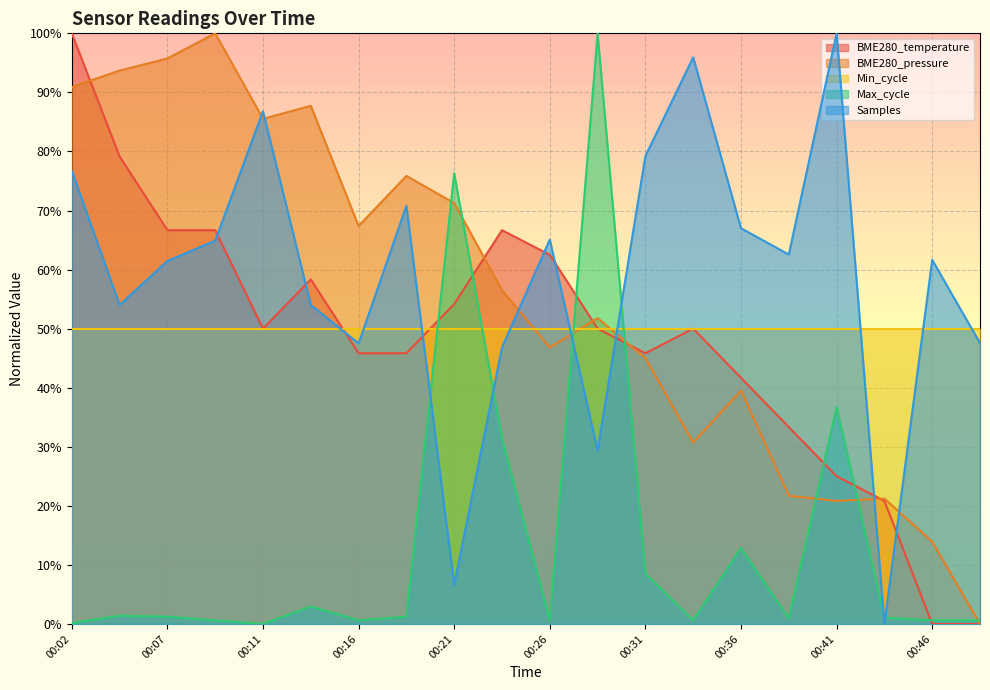

What is the difference between the maximum and minimum values in the BME280_temperature series?

100.0